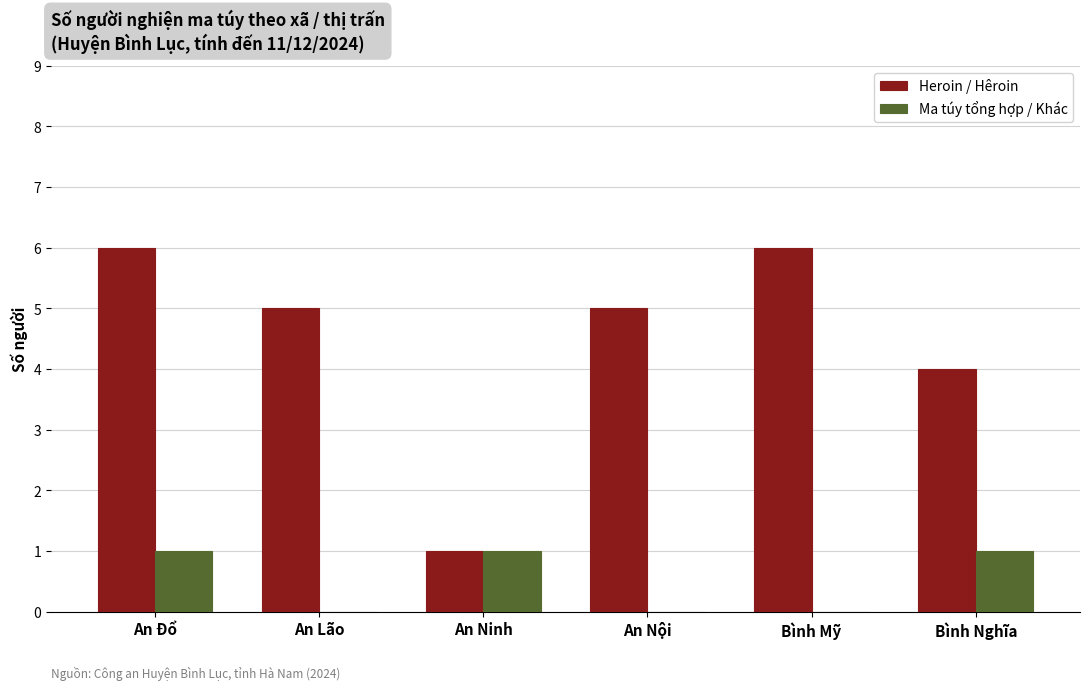

What is the greatest value displayed?

6